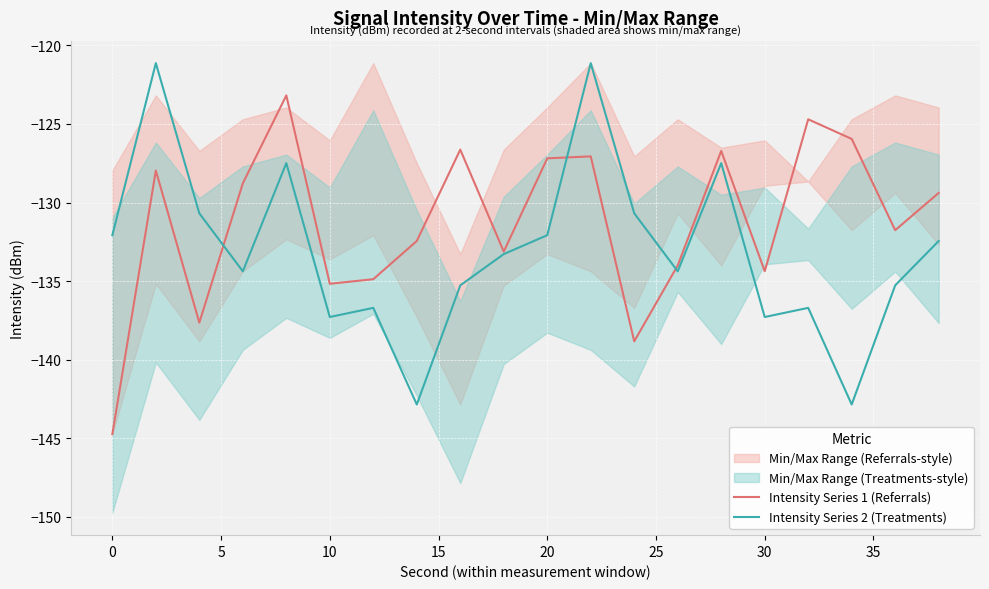

List the series in order of their overall mean, highest first.

Intensity Series 1 (Referrals), Intensity Series 2 (Treatments)